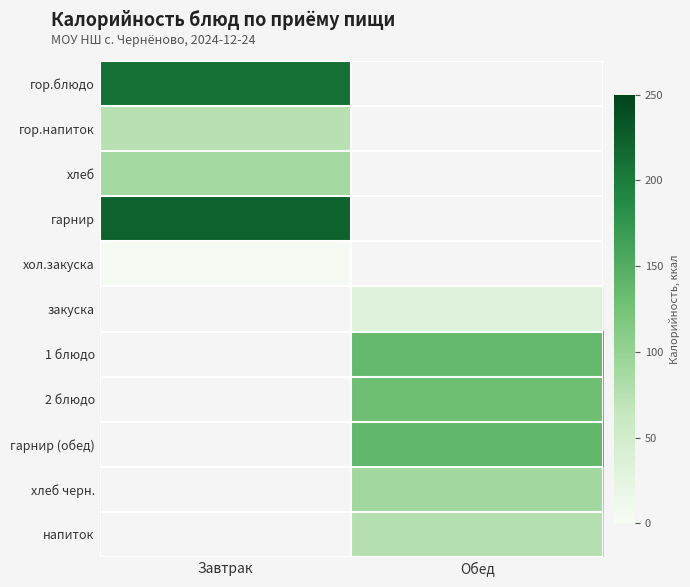

Count the number of data series in this chart.

11